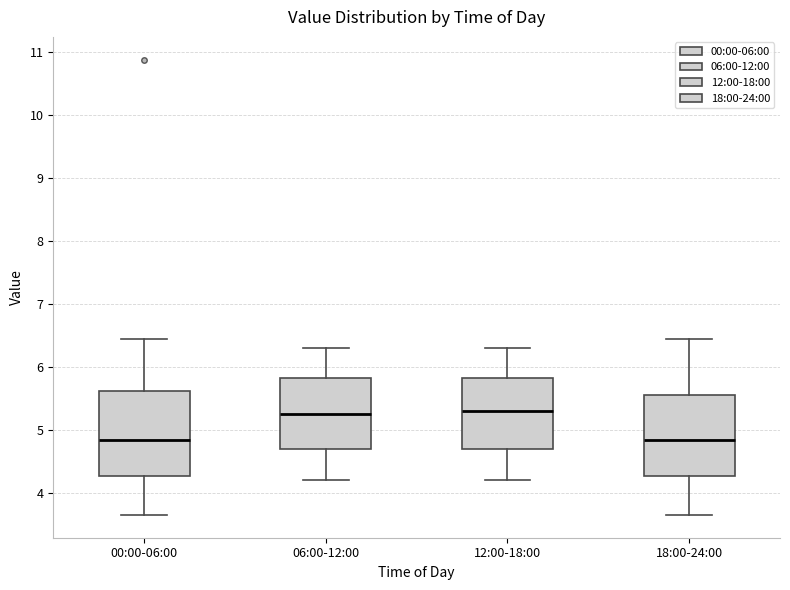

Reading left to right, transcribe this box plot: for each box, give where its median line is, the range the box spans, and where its two whiskers end, as read against the y-axis. The values are not printed on the chart, so give them approximately, as read against the axis.

00:00-06:00: median 4.8, box 4.3 to 5.6, whiskers 3.7 to 6.5
06:00-12:00: median 5.3, box 4.7 to 5.8, whiskers 4.2 to 6.3
12:00-18:00: median 5.3, box 4.7 to 5.8, whiskers 4.2 to 6.3
18:00-24:00: median 4.8, box 4.3 to 5.5, whiskers 3.7 to 6.5